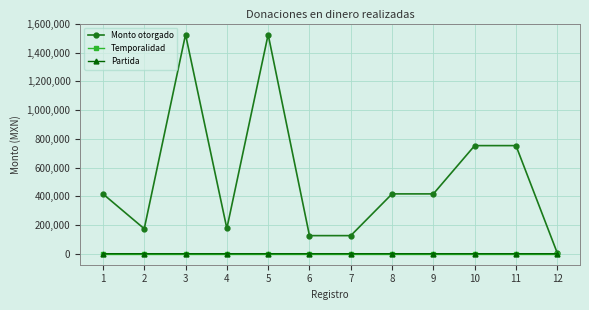

Which series has the widest spread of values?

Monto otorgado